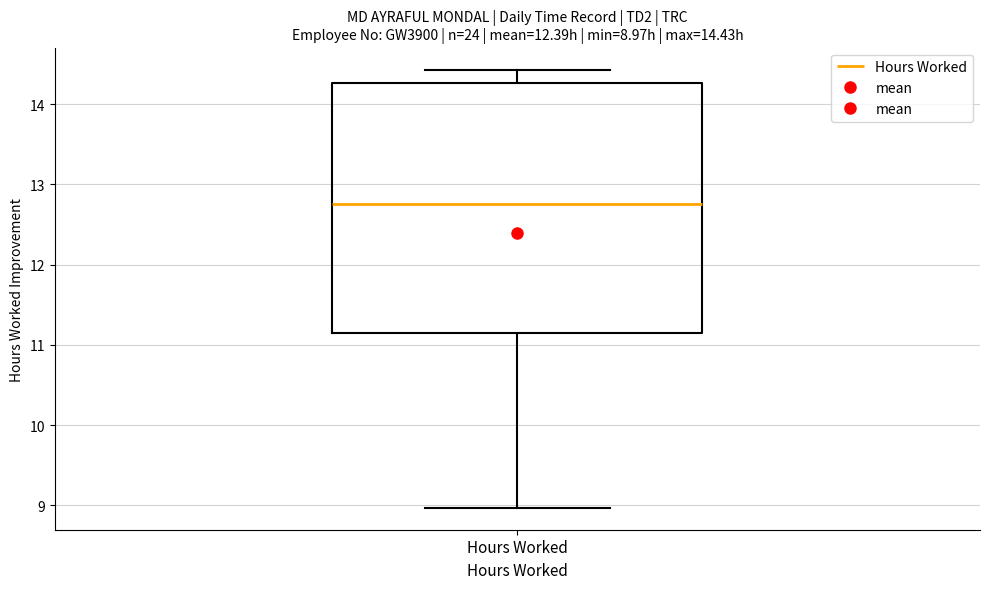

Where is the lower edge of the box for Hours Worked on the y-axis? The values are not printed on the chart, so give them approximately, as read against the axis.

11.1